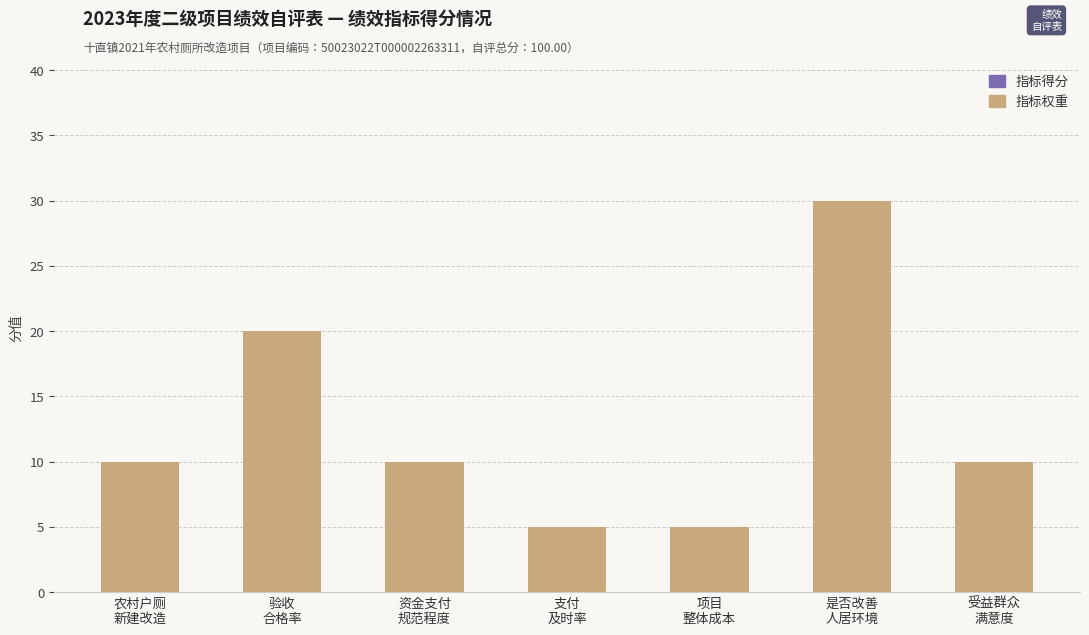

How many series are shown in this chart?

1